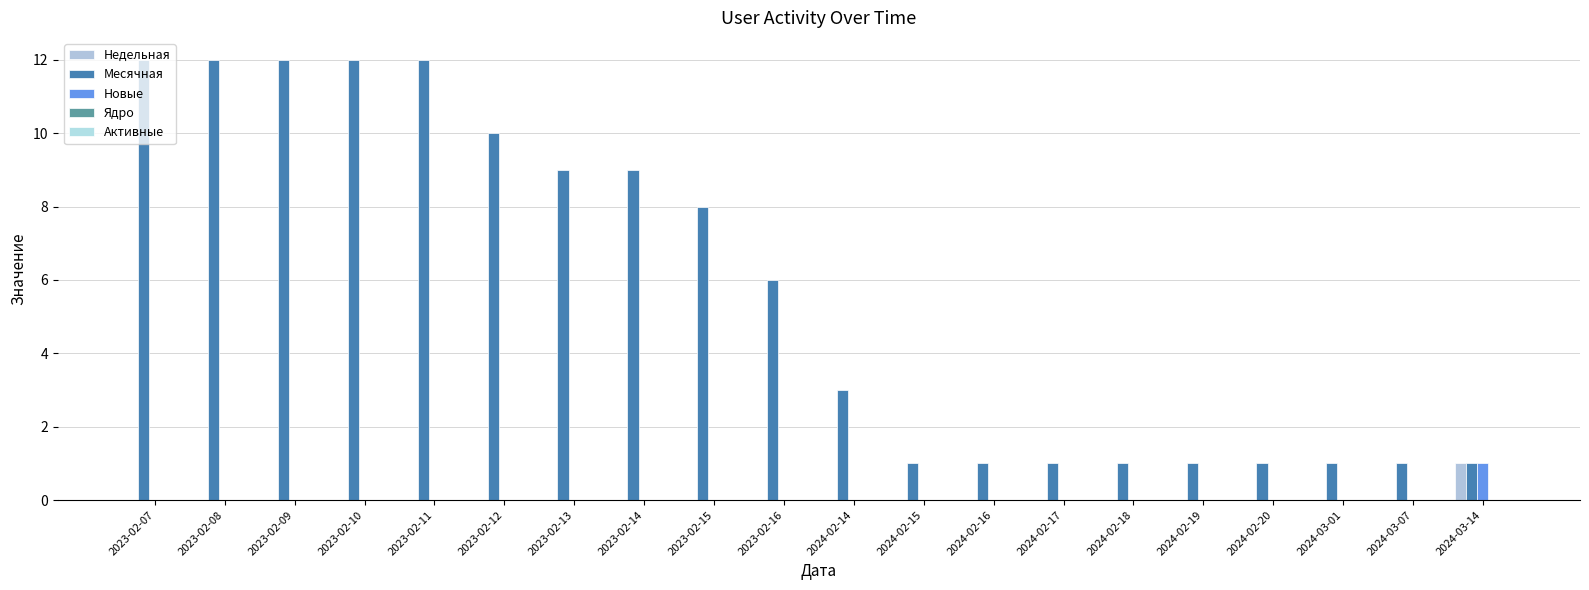

What is the label of the 13th bar from the right?

2023-02-14